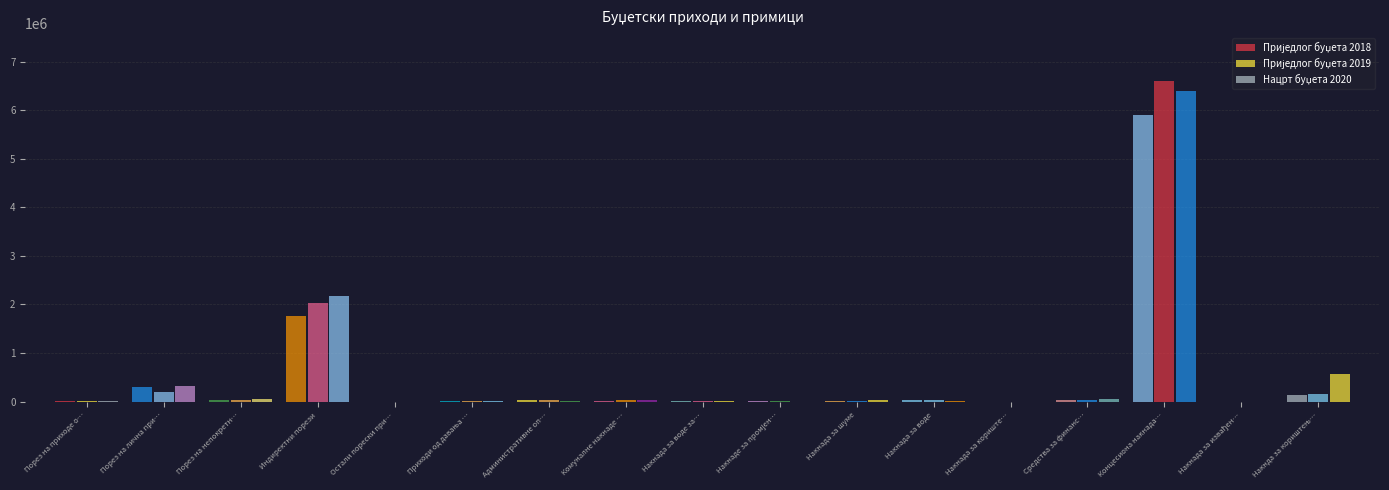

The value of Приједлог буџета 2018 at Накнада за кориштење комуналних добара is 800. True or false?

False